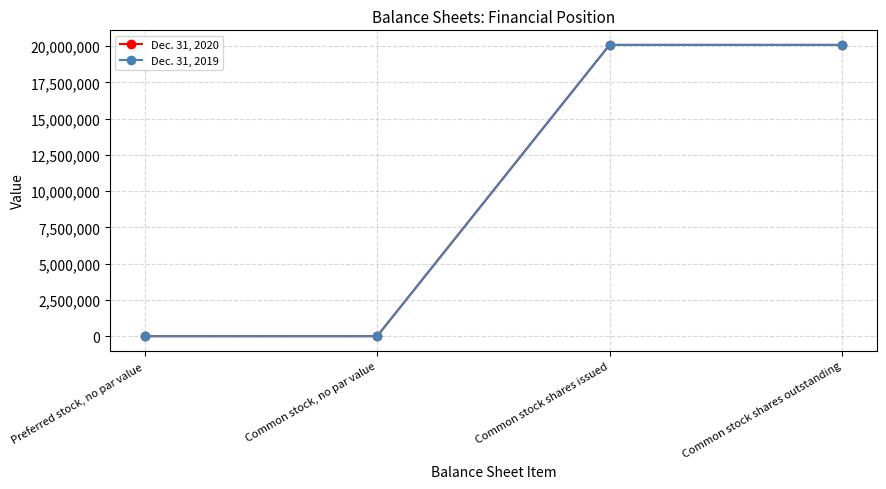

Reading right to left, transcribe all the data shown in this chart.

Dec. 31, 2020: Common stock shares outstanding=20085119	Common stock shares issued=20085119	Common stock, no par value=0	Preferred stock, no par value=0
Dec. 31, 2019: Common stock shares outstanding=20085119	Common stock shares issued=20085119	Common stock, no par value=0	Preferred stock, no par value=0